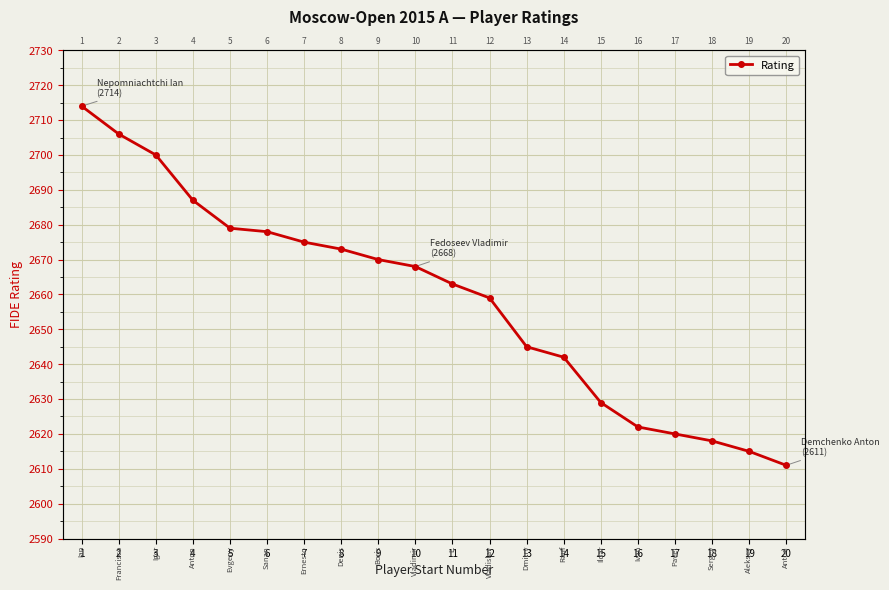

Where does the data first go above 2668?

1